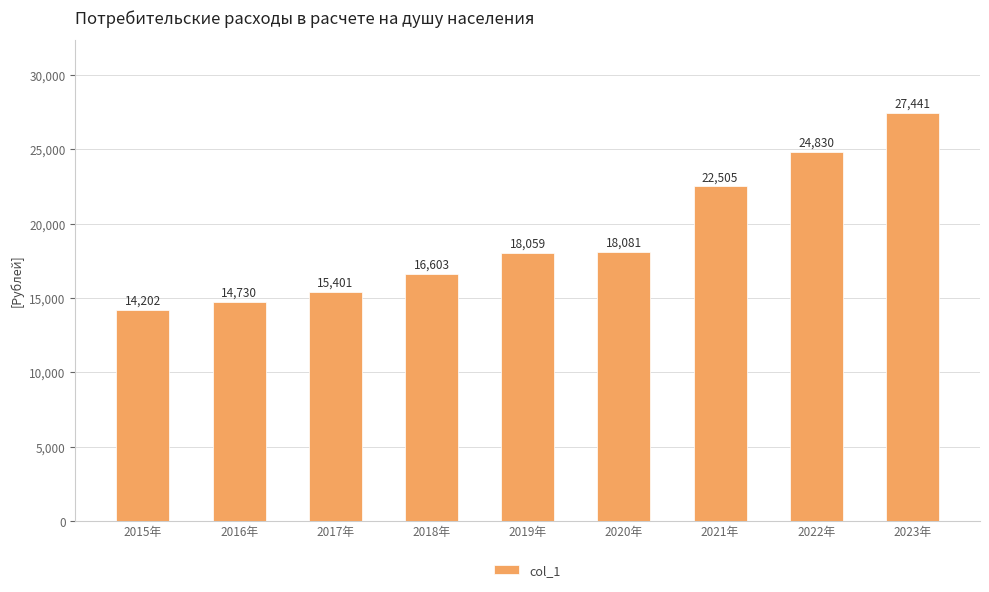

Reading left to right, what are all the values shown in this chart?

14202	14730	15401	16603	18059	18081	22505	24830	27441